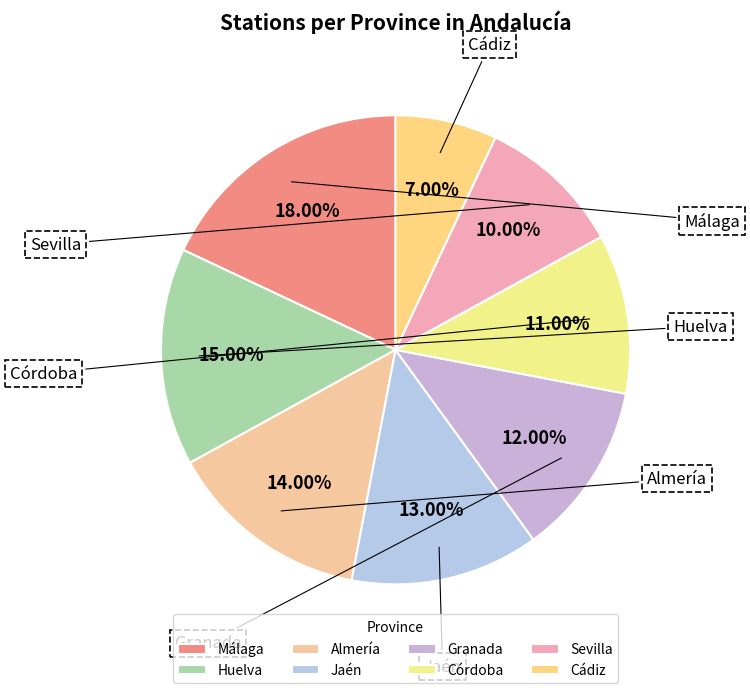

Is Málaga the majority of the pie?

No